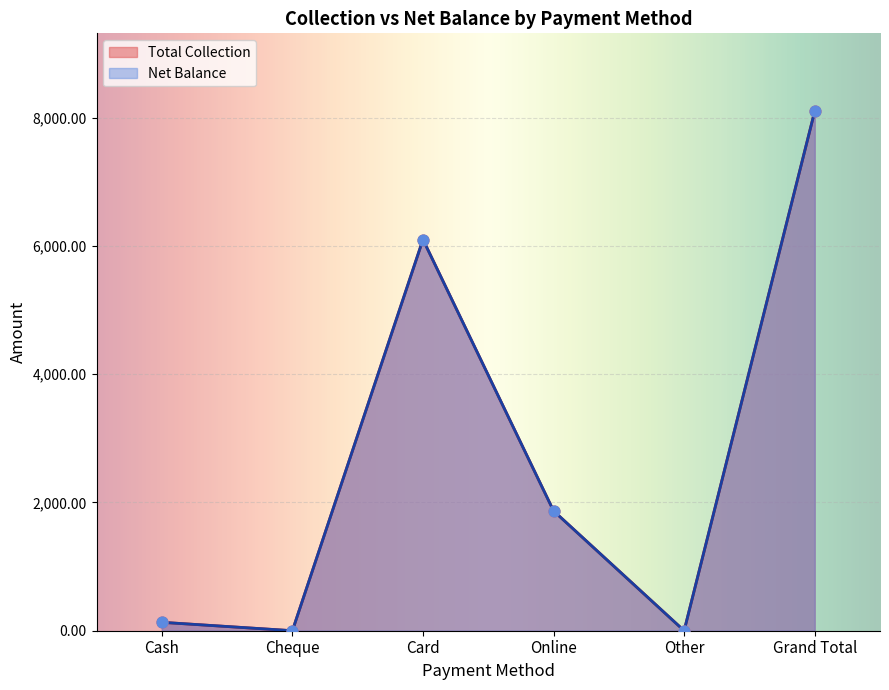

Is the value of Total Collection at Cheque greater than the value of Net Balance at Cheque?

No